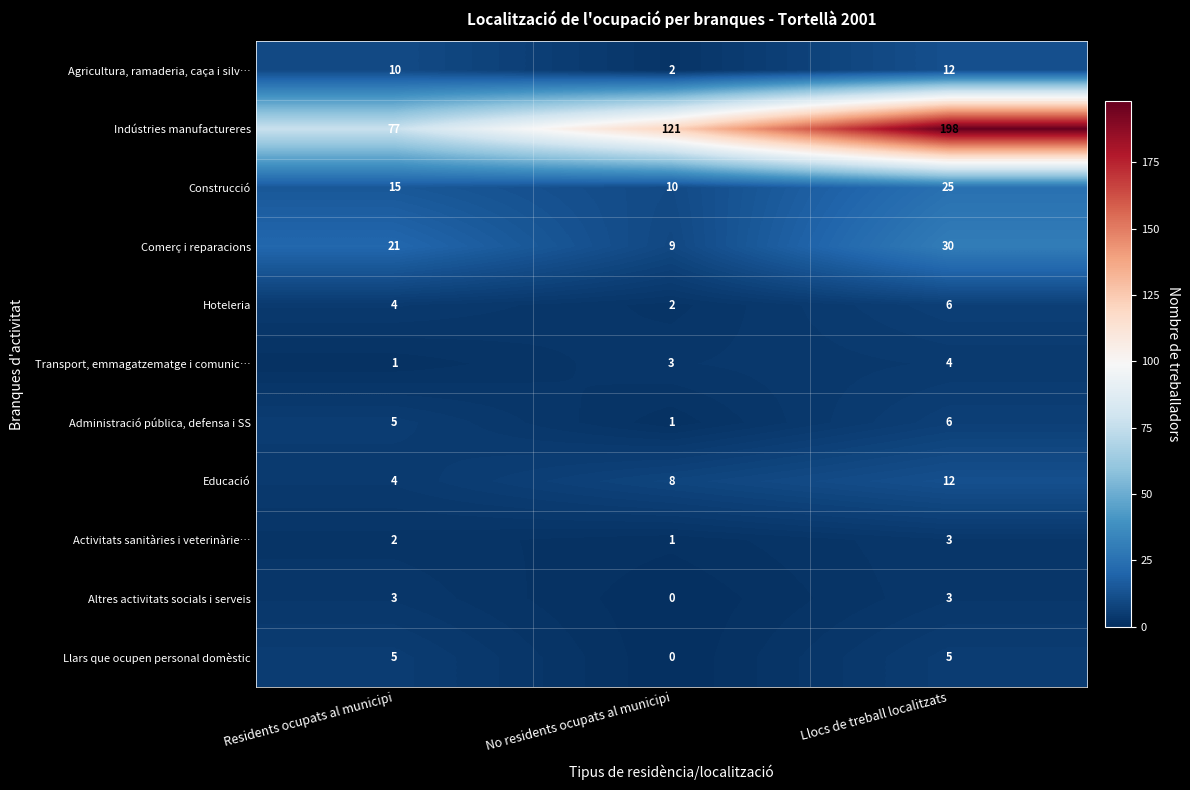

What is the difference between the maximum and minimum values in the Educació series?

8